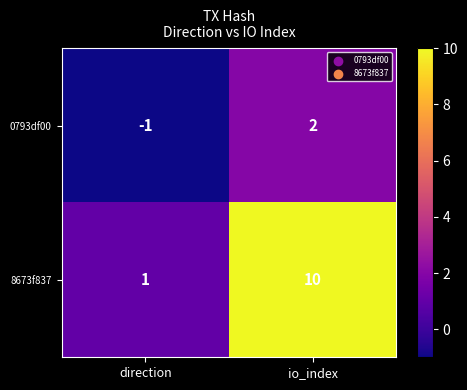

Which label corresponds to the largest value in the chart?

io_index